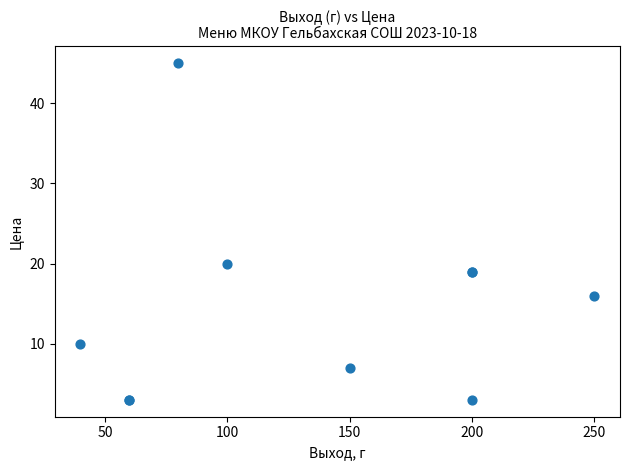

What Y value in the scatter plot is closest to 24?

20